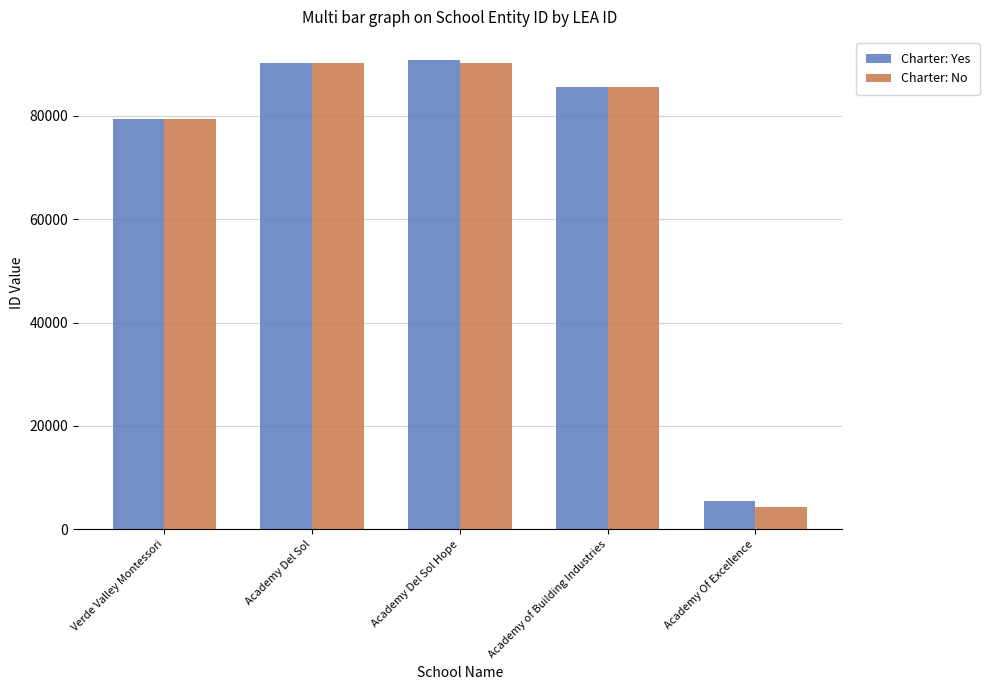

What is the value of the Charter: No bar at the 2nd from the left?

90199